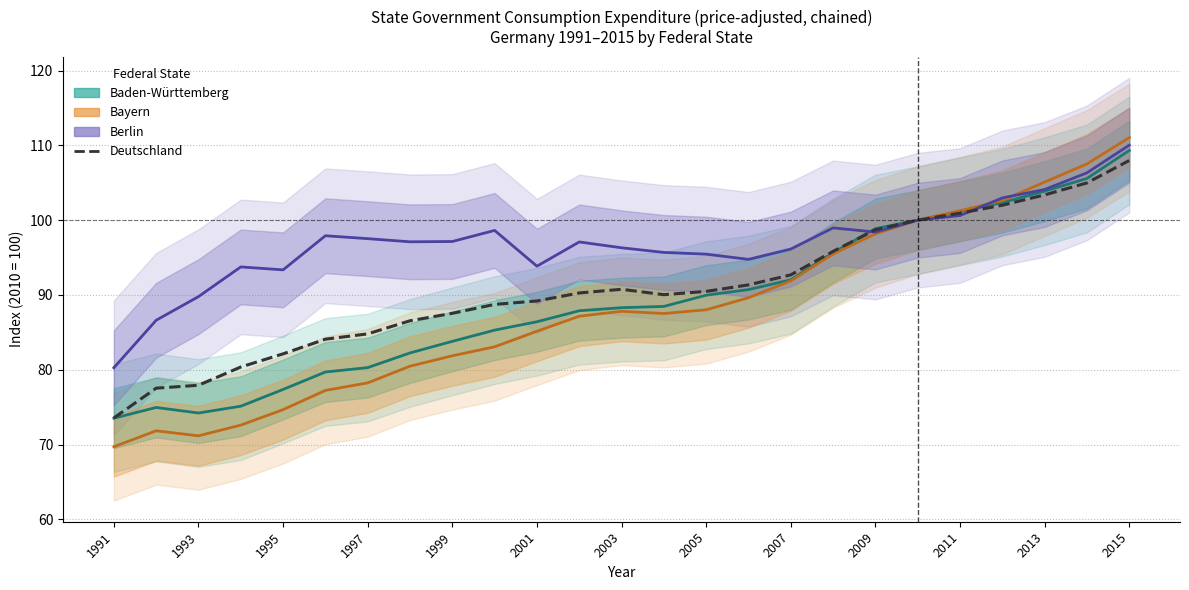

How many times do Deutschland and Berlin cross each other?

2